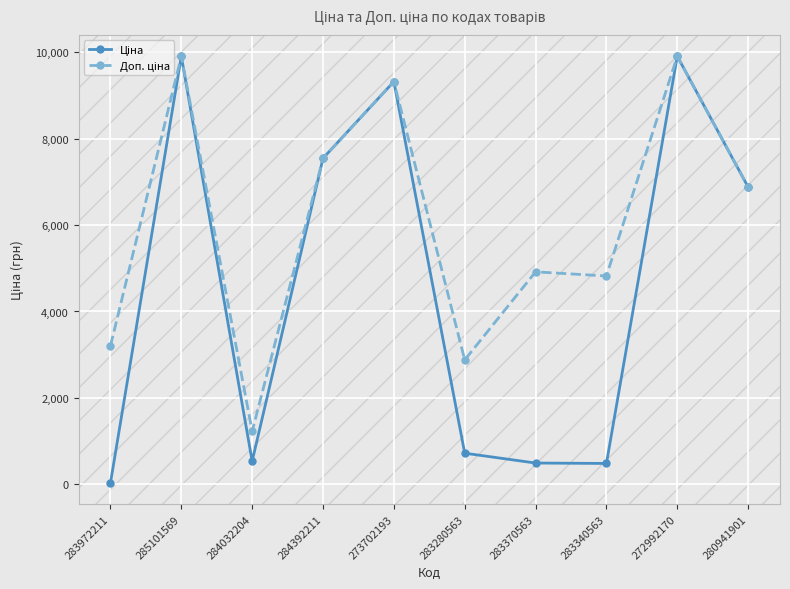

How many data points does each series have?

10